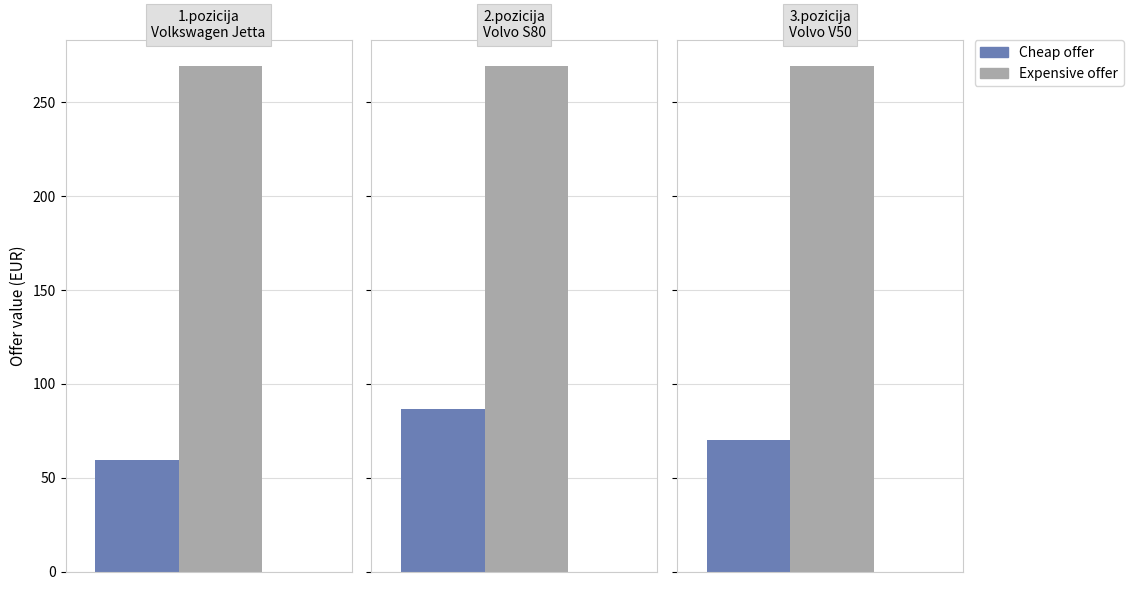

The Volvo V50 series shows 93.8 at 16. True or false?

False